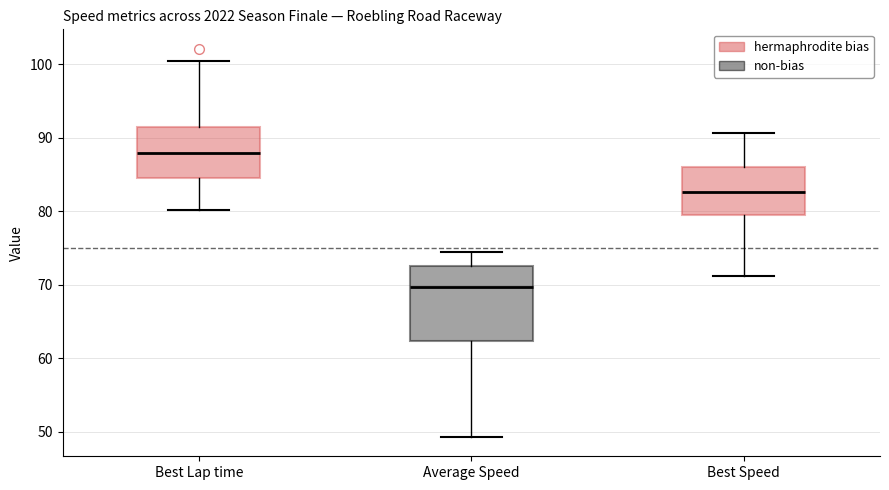

Reading left to right, read every box against the y-axis: the position of its median line, the range the box covers, and the ends of its whiskers. The values are not printed on the chart, so give them approximately, as read against the axis.

Best Lap time: median 88, box 85 to 91, whiskers 80 to 100
Average Speed: median 70, box 62 to 73, whiskers 49 to 74
Best Speed: median 83, box 79 to 86, whiskers 71 to 91